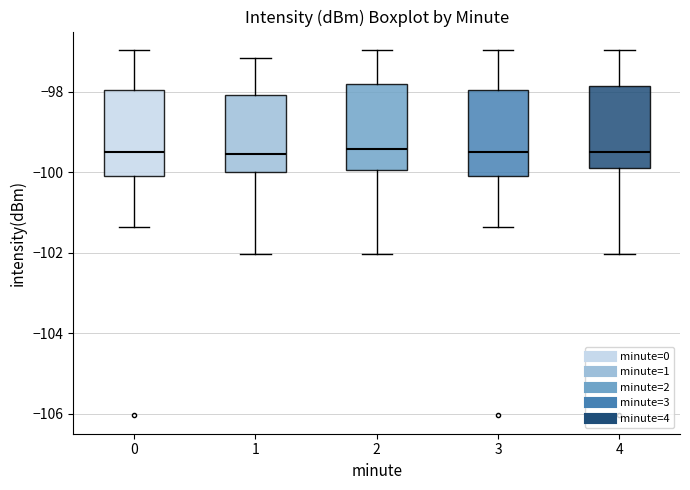

Where does the median line of the box at x = 3 sit on the y-axis? The values are not printed on the chart, so give them approximately, as read against the axis.

-99.4